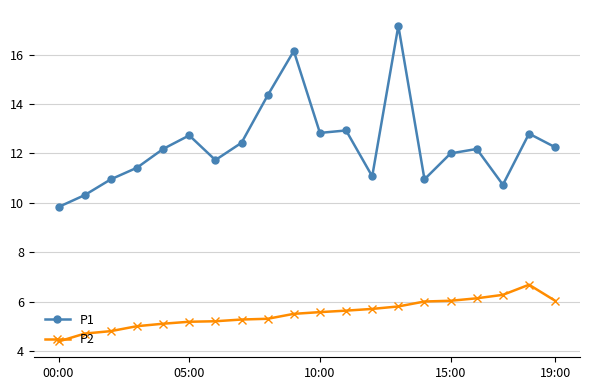

Which series has the widest spread of values?

P1